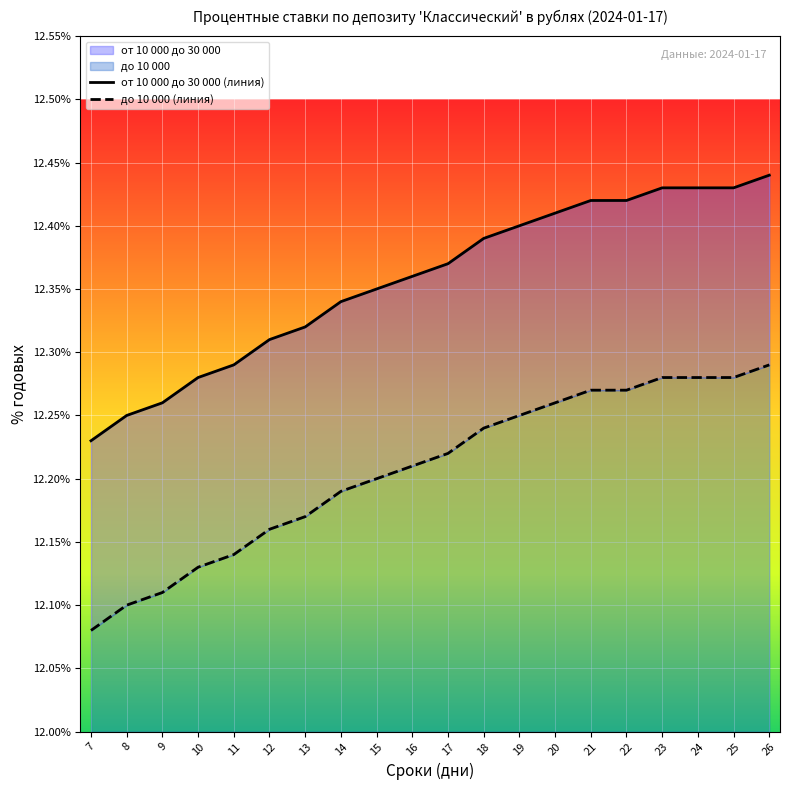

Rank the series by their average value, from highest to lowest.

от 10 000 до 30 000 (линия), до 10 000 (линия)